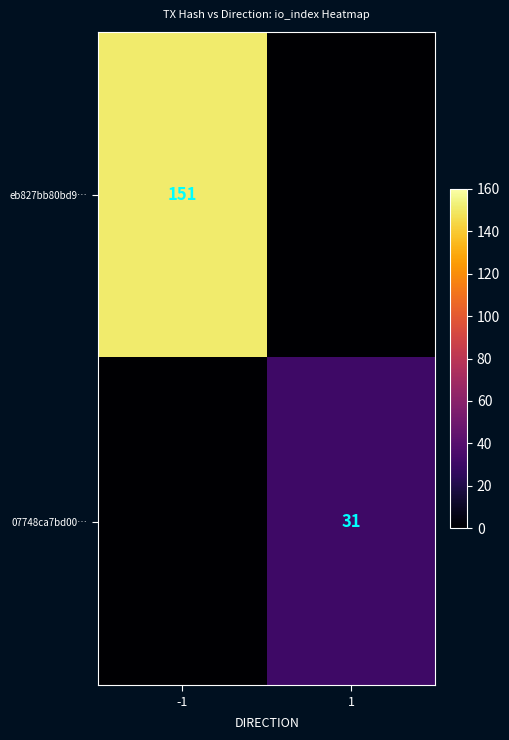

True or false: eb827bb80bd9… has a value of 151 at -1.

True